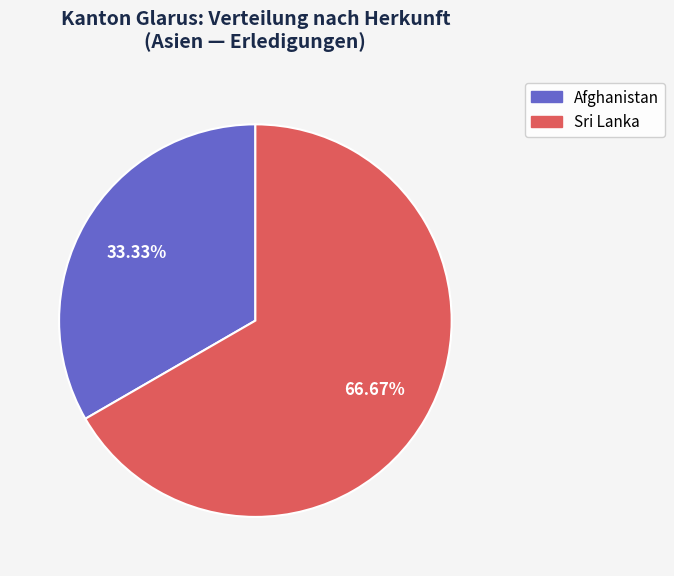

Is the sum of Sri Lanka and Afghanistan greater than half?

Yes